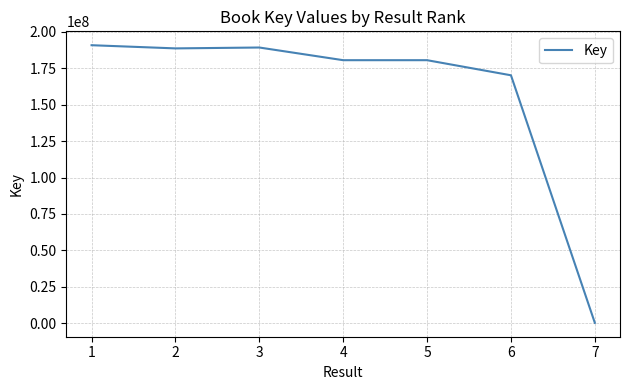

What is the sum of all values?

1099881352